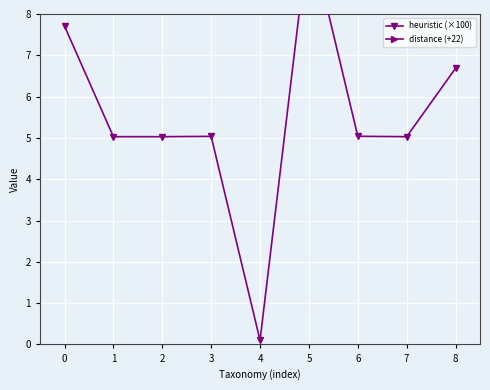

True or false: distance (+22) and heuristic (×100) intersect in this chart.

False